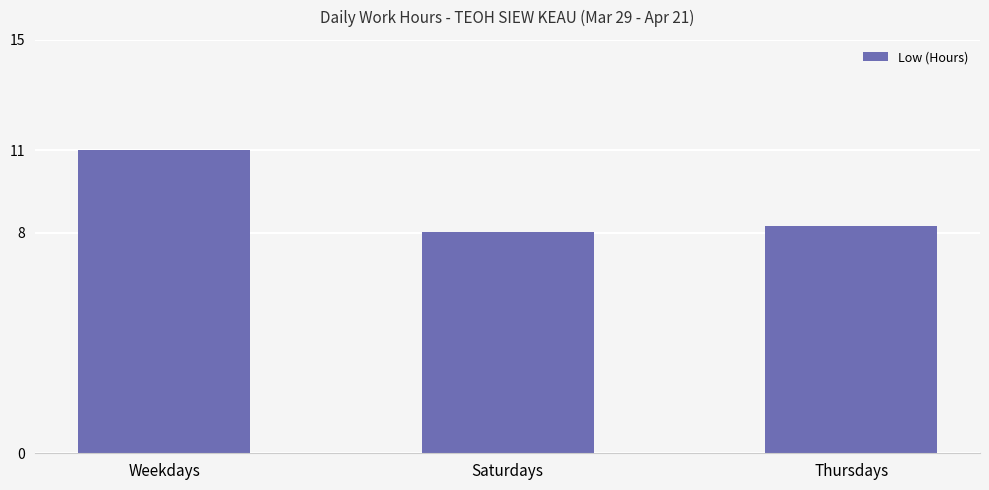

How many series are shown in this chart?

1